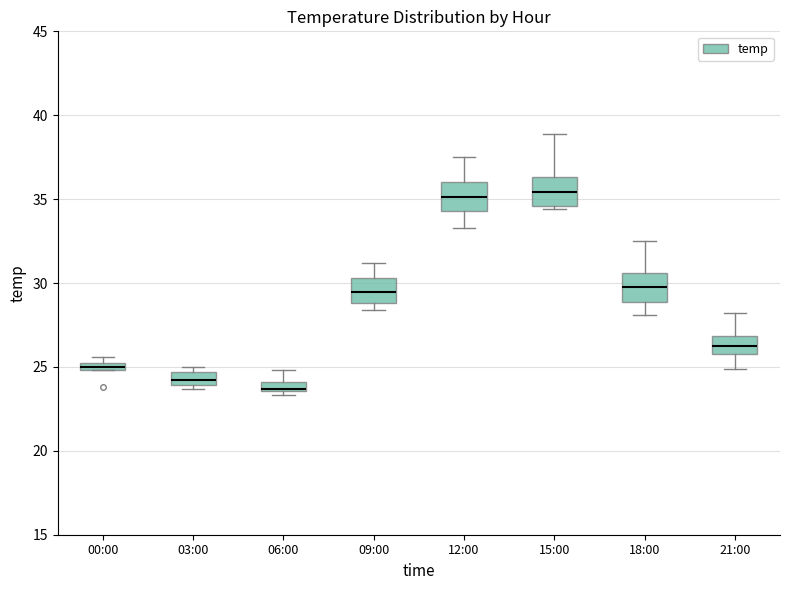

Which box has the lowest median line?

06:00